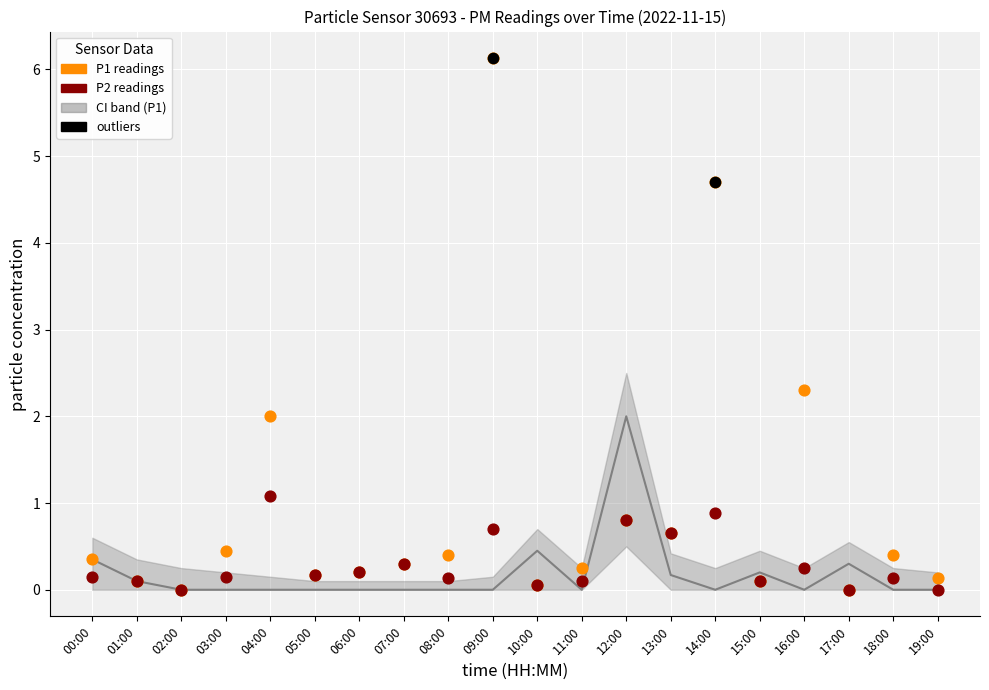

What is the change in value from 08:00 to 10:00?

+0.5